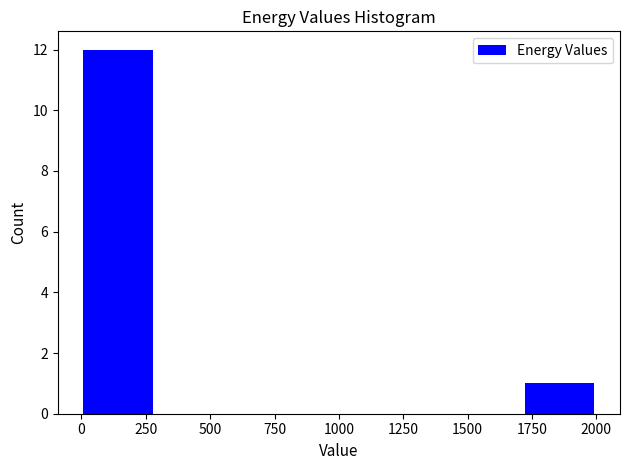

Which range on the x-axis has the tallest bar?

0 to 300